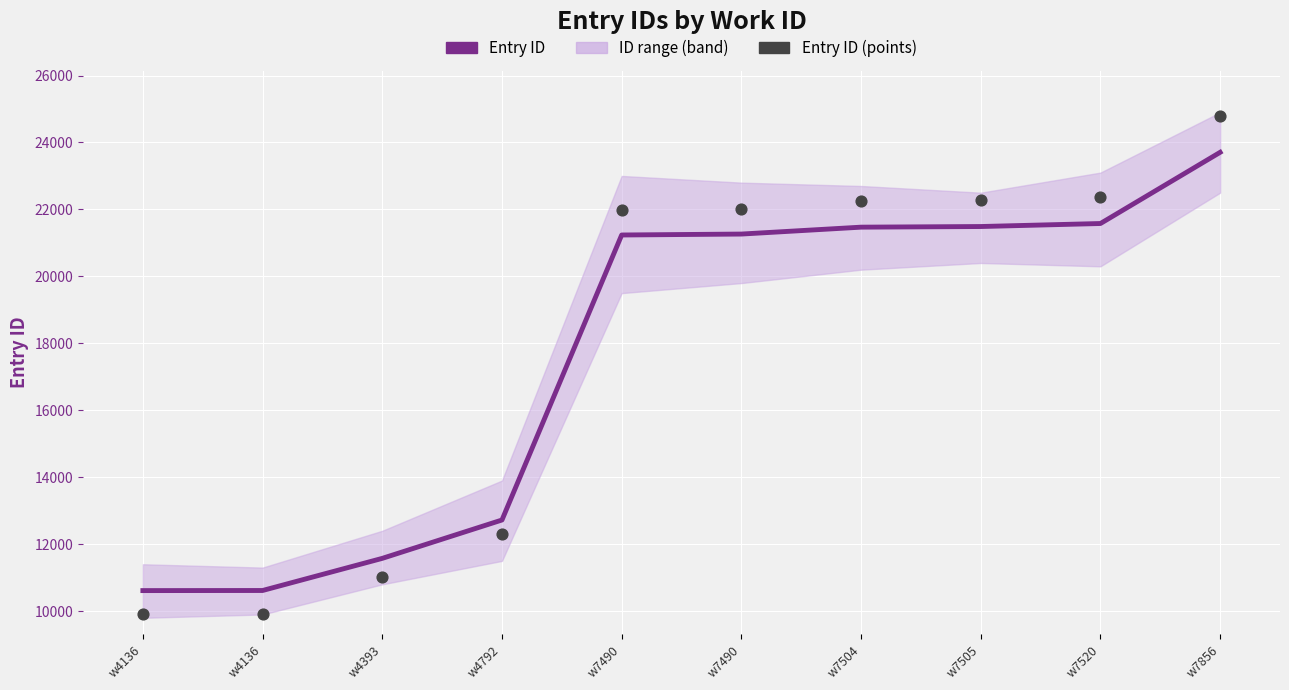

Is the value of Entry ID (points) at w7490 greater than the value of Entry ID at w7490?

No